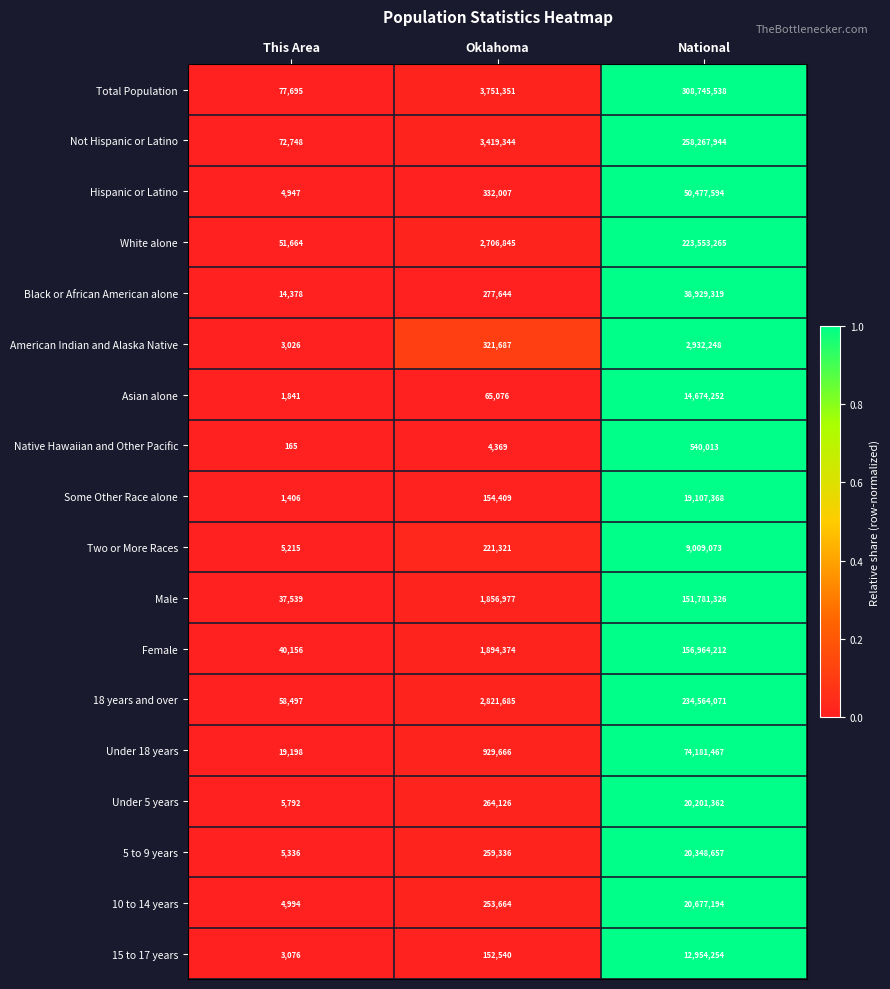

How many data points in Hispanic or Latino are less than 332007?

1